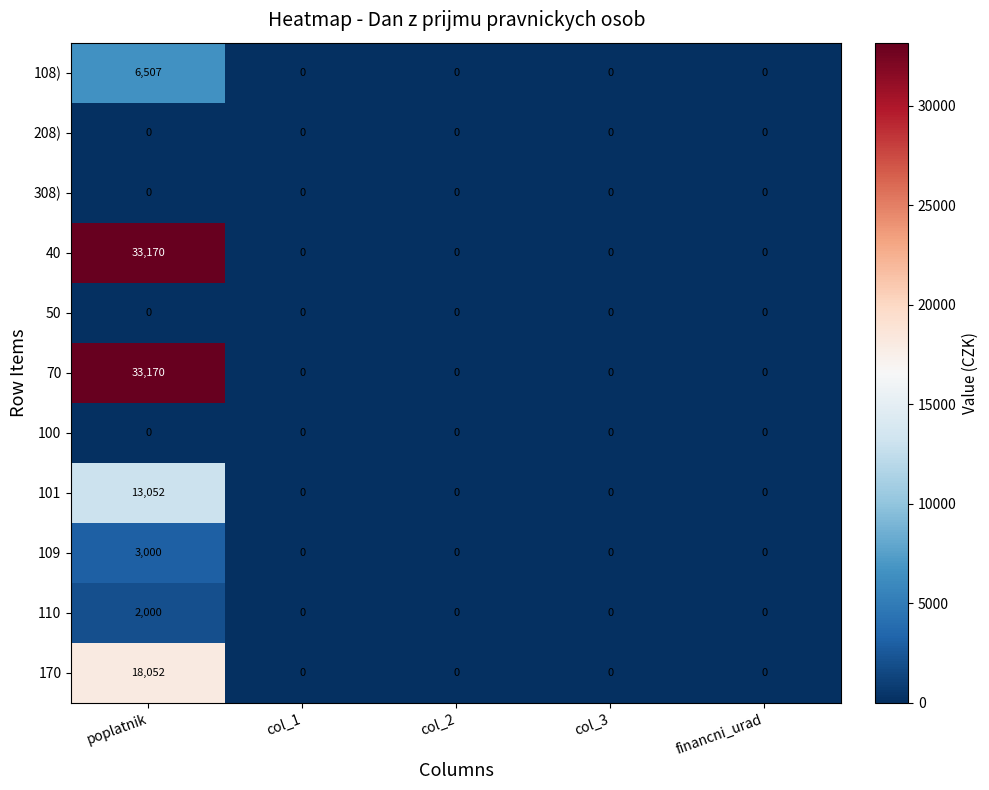

At which category is the sum across all series the highest?

poplatnik